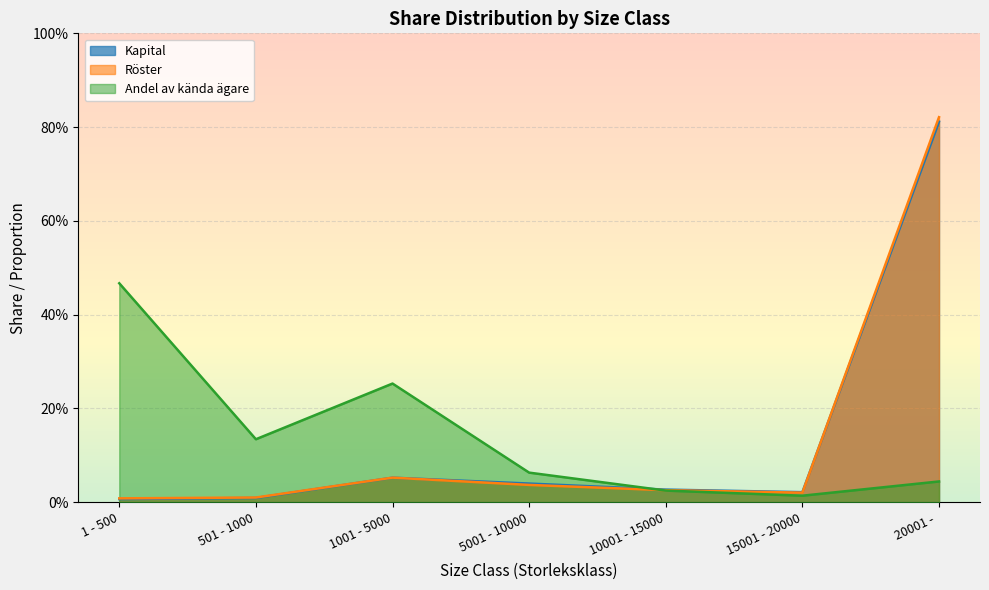

What is the difference between the second highest and minimum values in the Andel av kanda agare series?

0.2